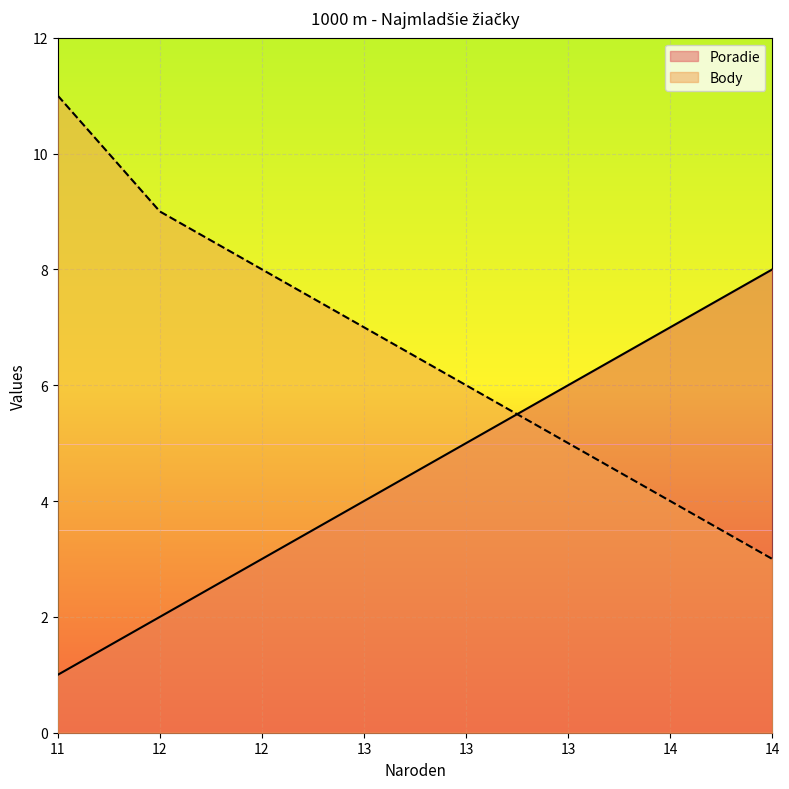

How many lines are shown in the chart?

2